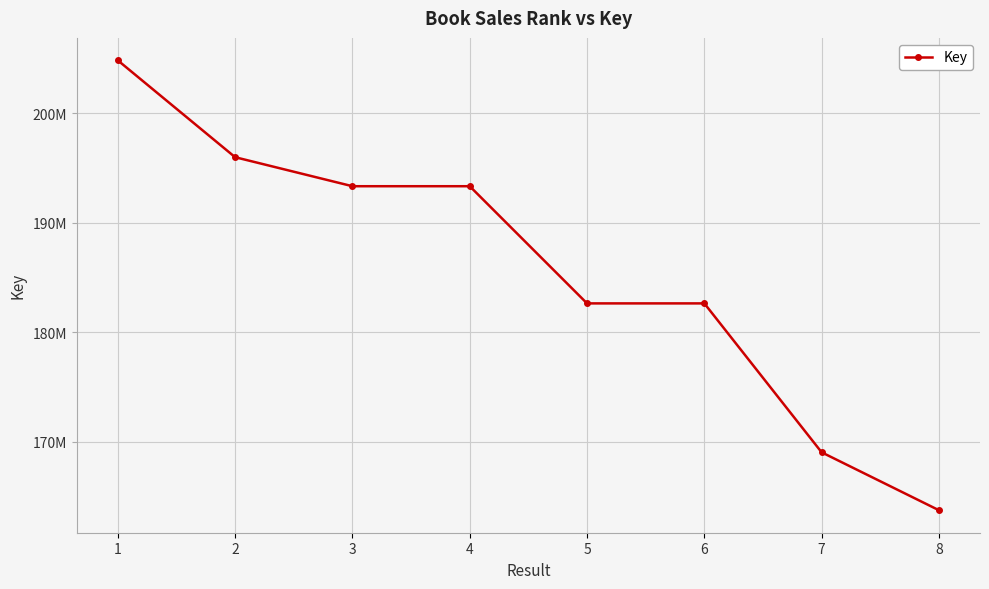

Does the chart have visible grid lines?

Yes